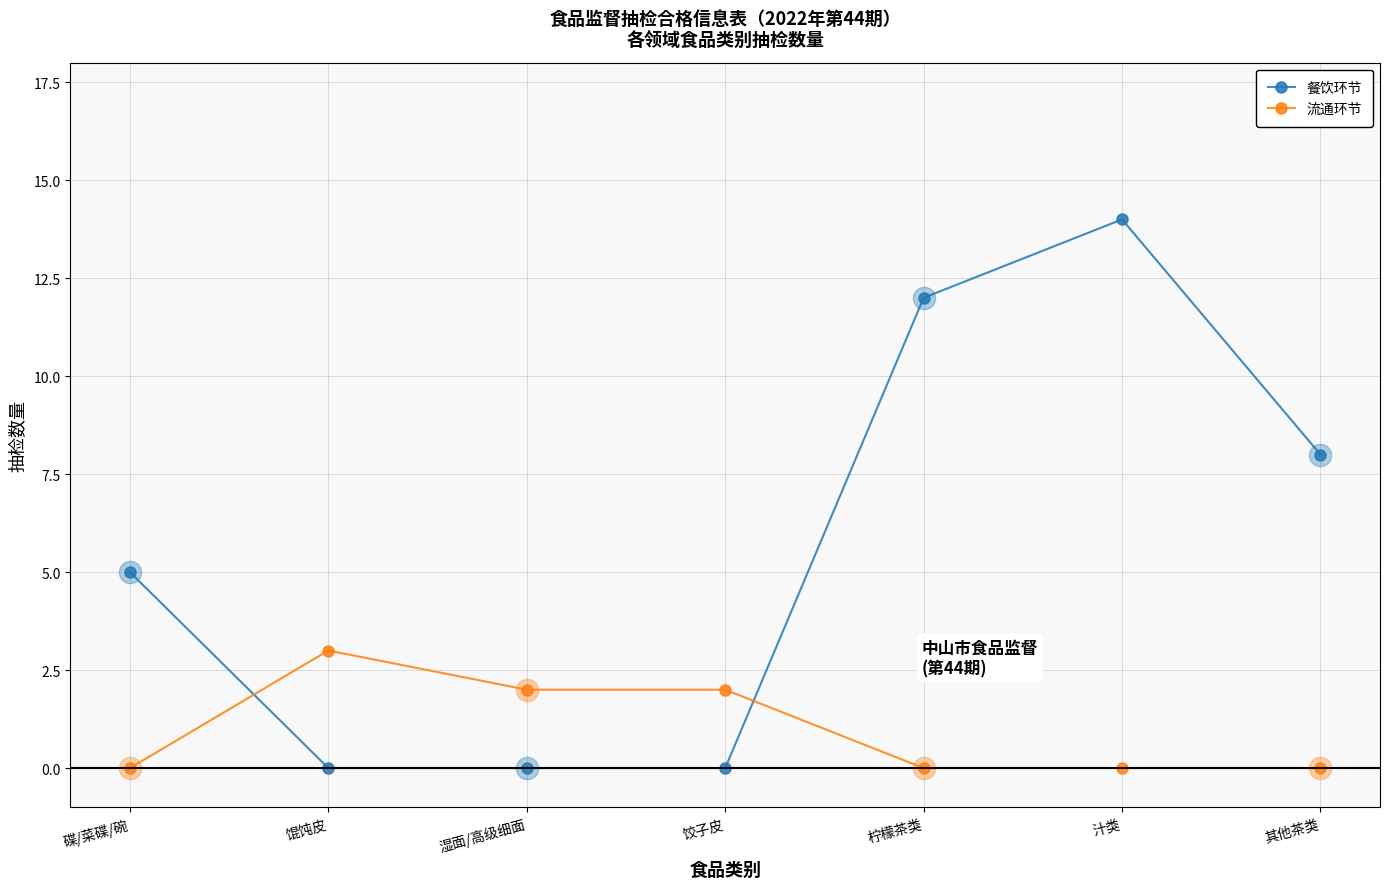

List the series in order of their peak value, lowest first.

流通环节, 餐饮环节